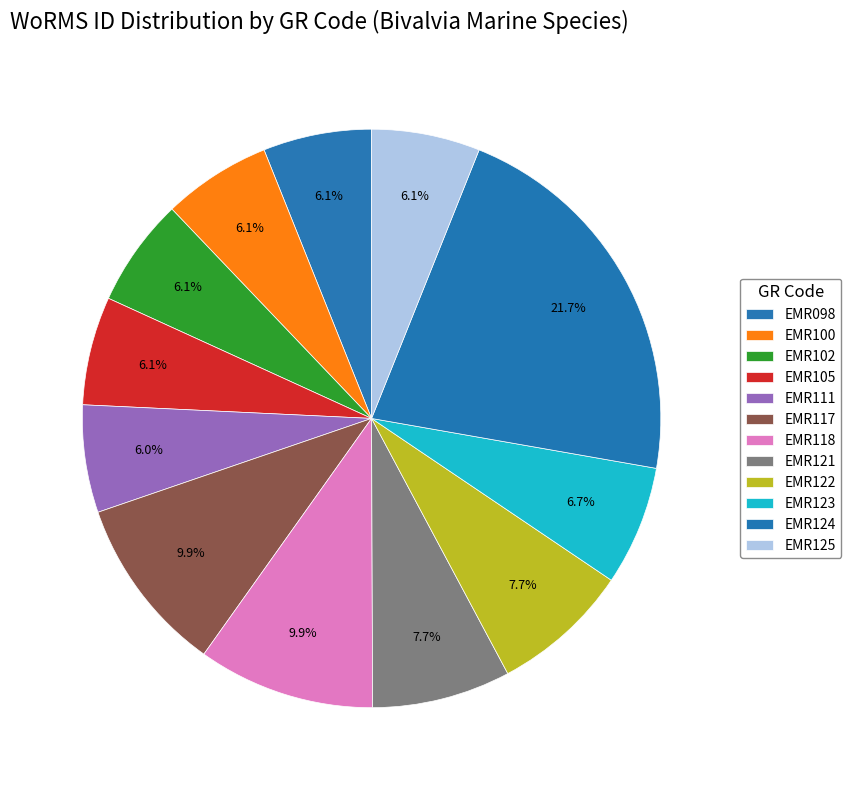

True or false: EMR118 accounts for 10% of the total.

True